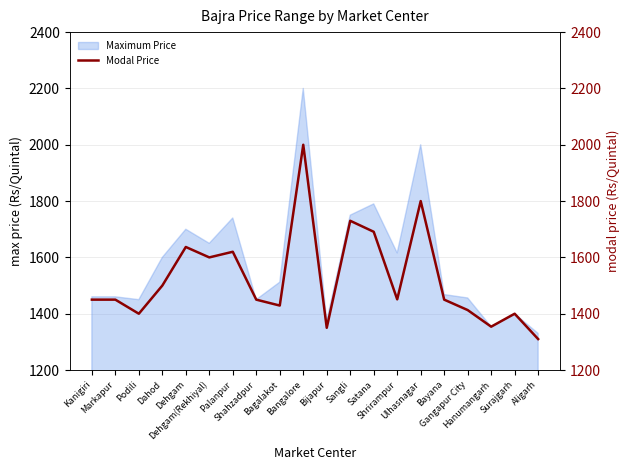

What is the label of the 1st point from the left?

Kanigiri